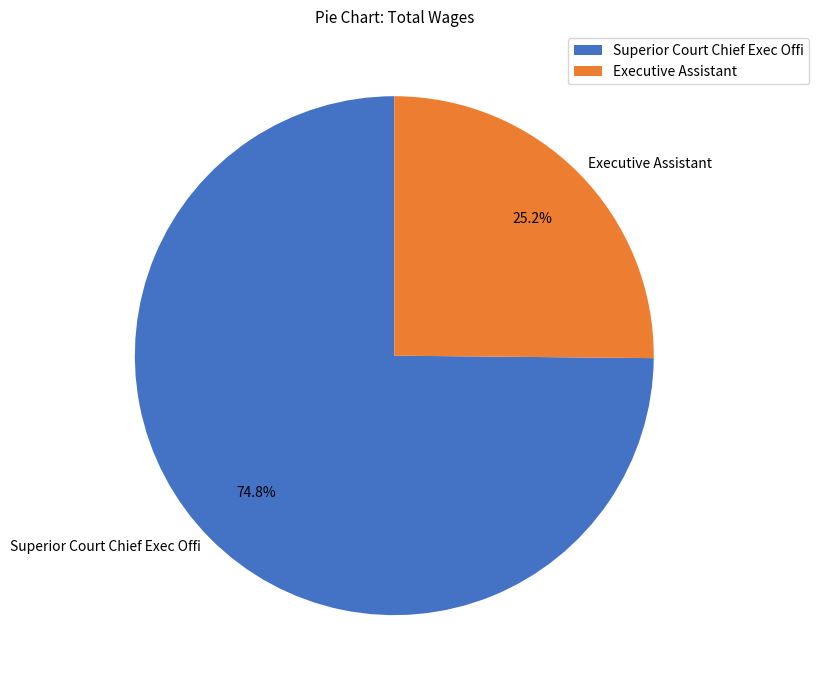

Which category accounts for the majority?

Superior Court Chief Exec Offi